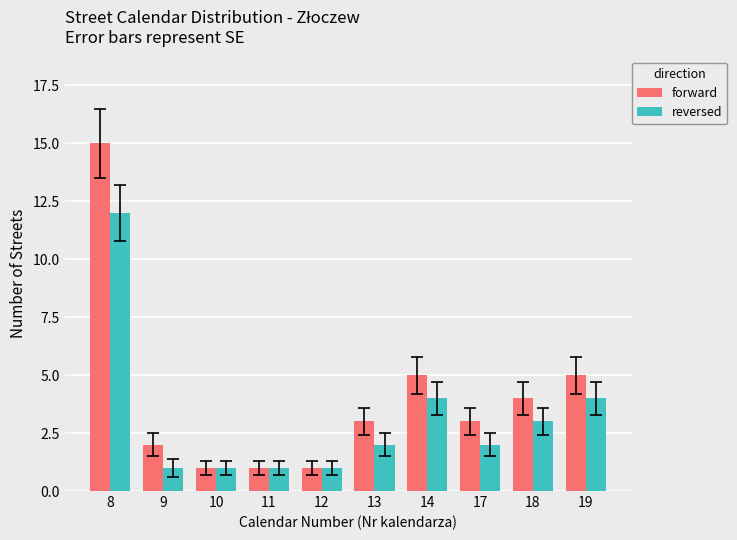

Which series has the largest range (max minus min)?

forward